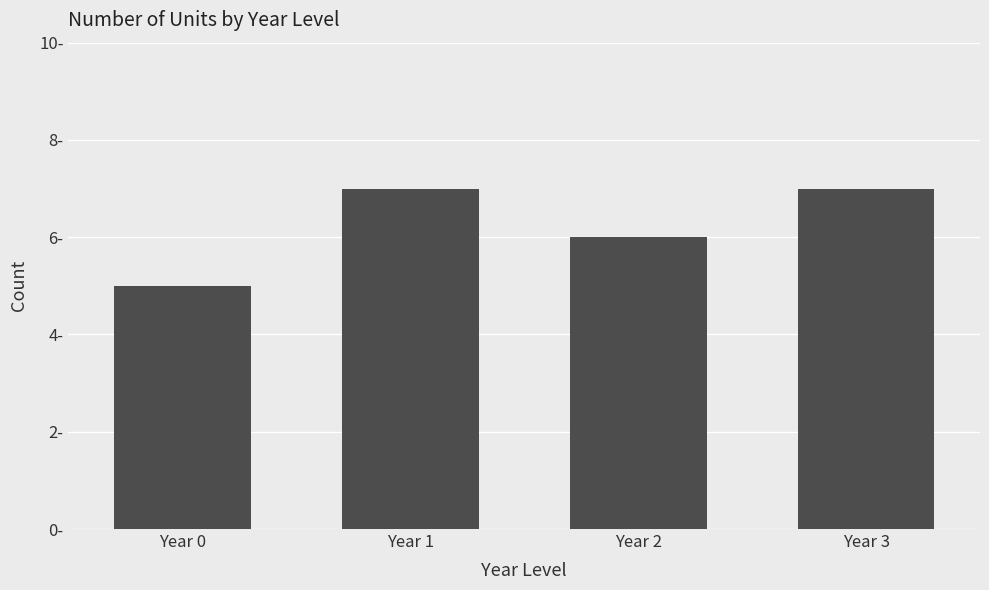

Reading left to right, list all the values displayed in this chart.

Year 0=5	Year 1=7	Year 2=6	Year 3=7